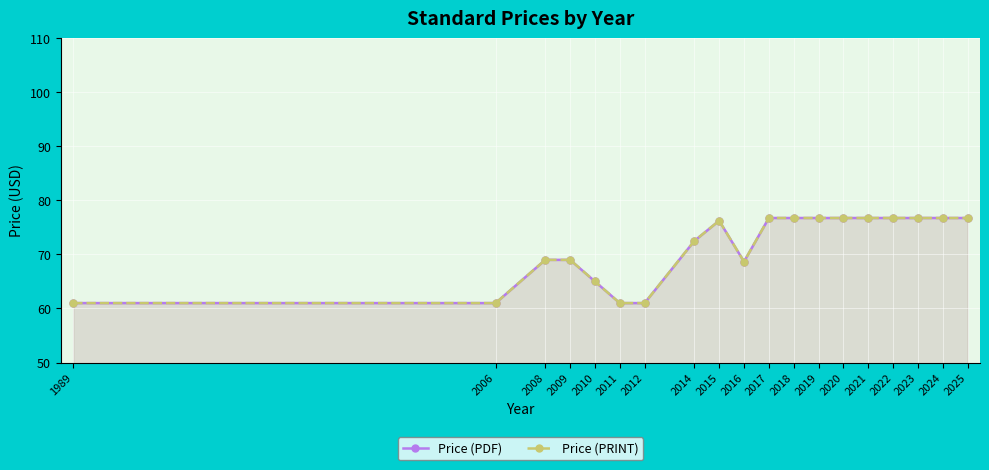

True or false: Price (PRINT) and Price (PDF) intersect in this chart.

False